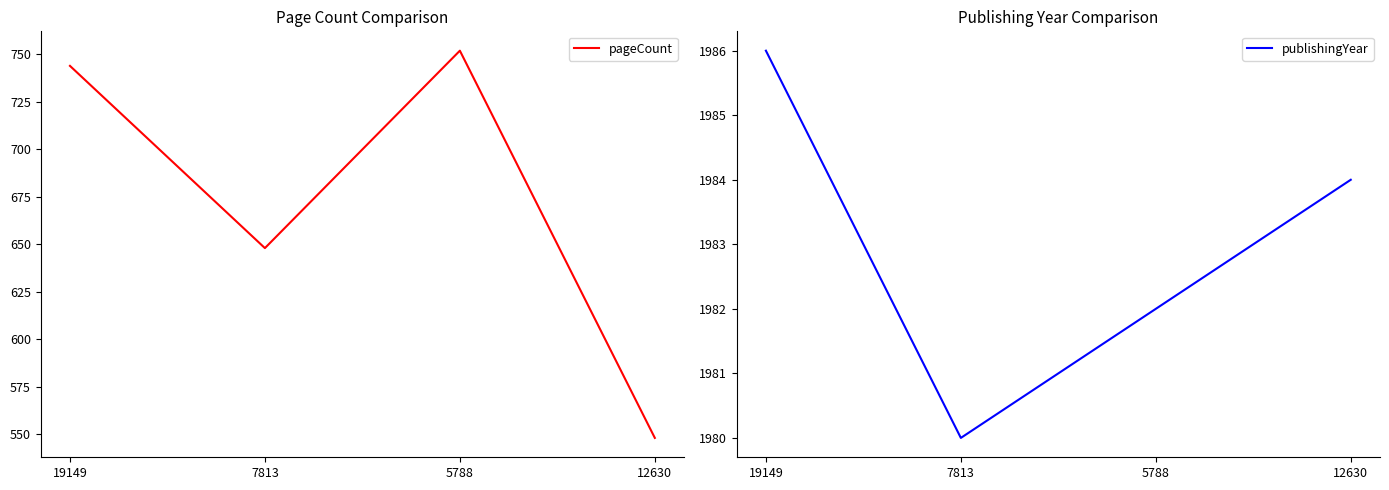

Rank the categories by publishingYear value from highest to lowest.

19149, 12630, 5788, 7813